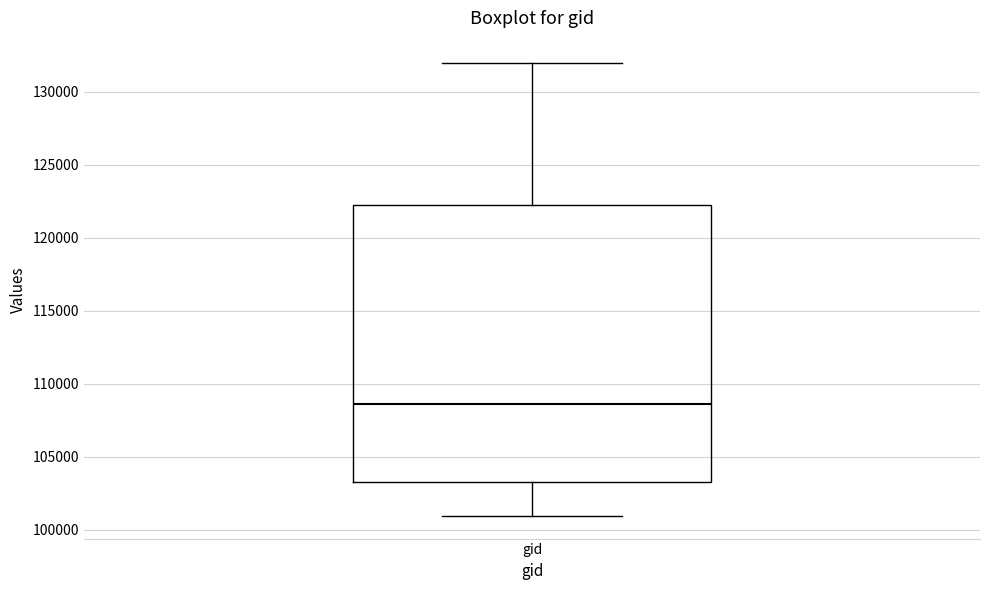

Where is the lower edge of the box for gid on the y-axis? The values are not printed on the chart, so give them approximately, as read against the axis.

103000